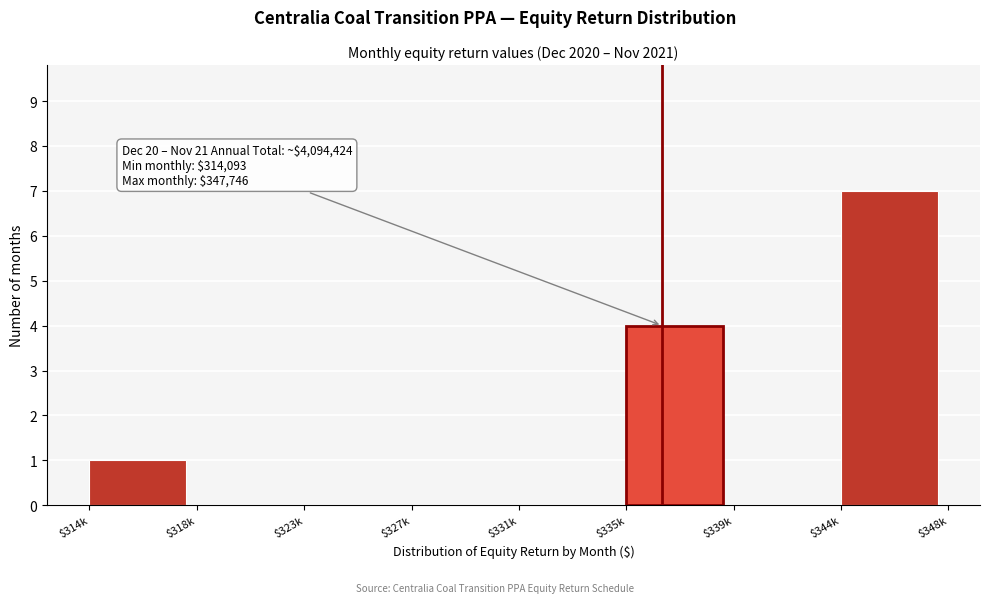

Where is the data nearest to the value 3?

$335k